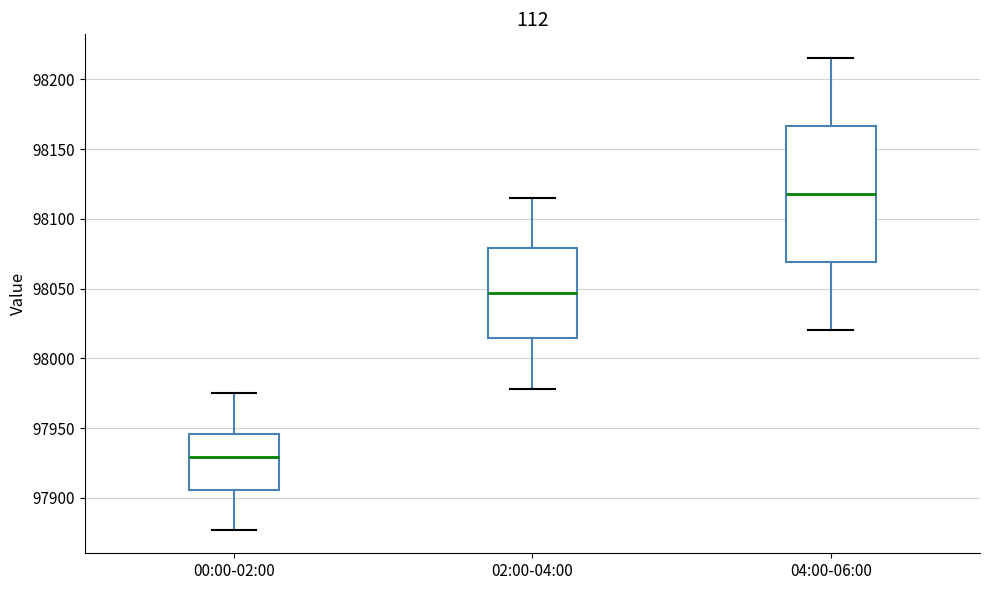

Where does the lower whisker of the box for 02:00-04:00 end on the y-axis? The values are not printed on the chart, so give them approximately, as read against the axis.

97980